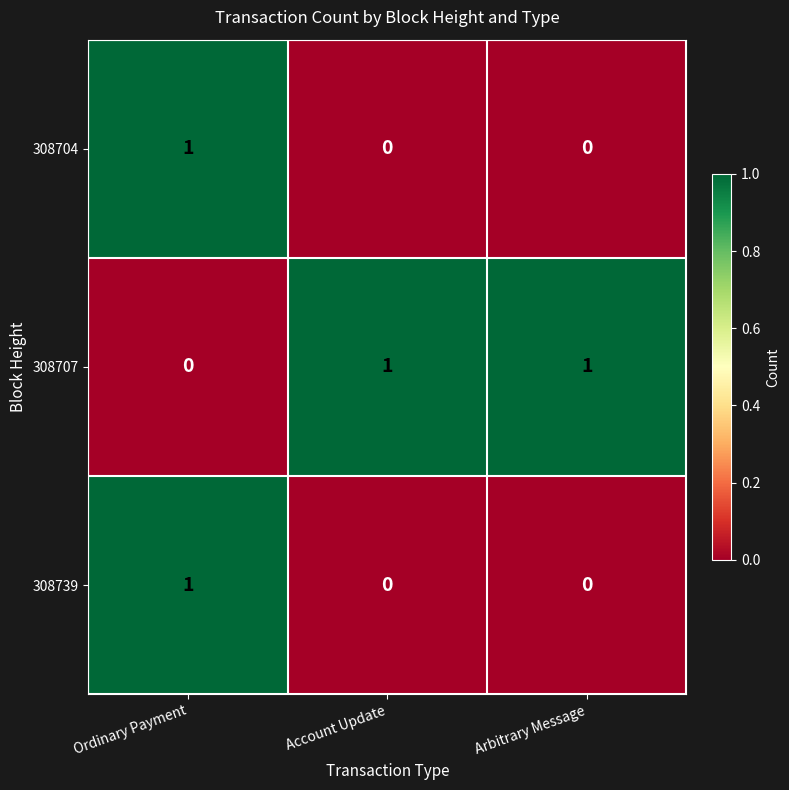

At how many categories does at least one series exceed 0?

3